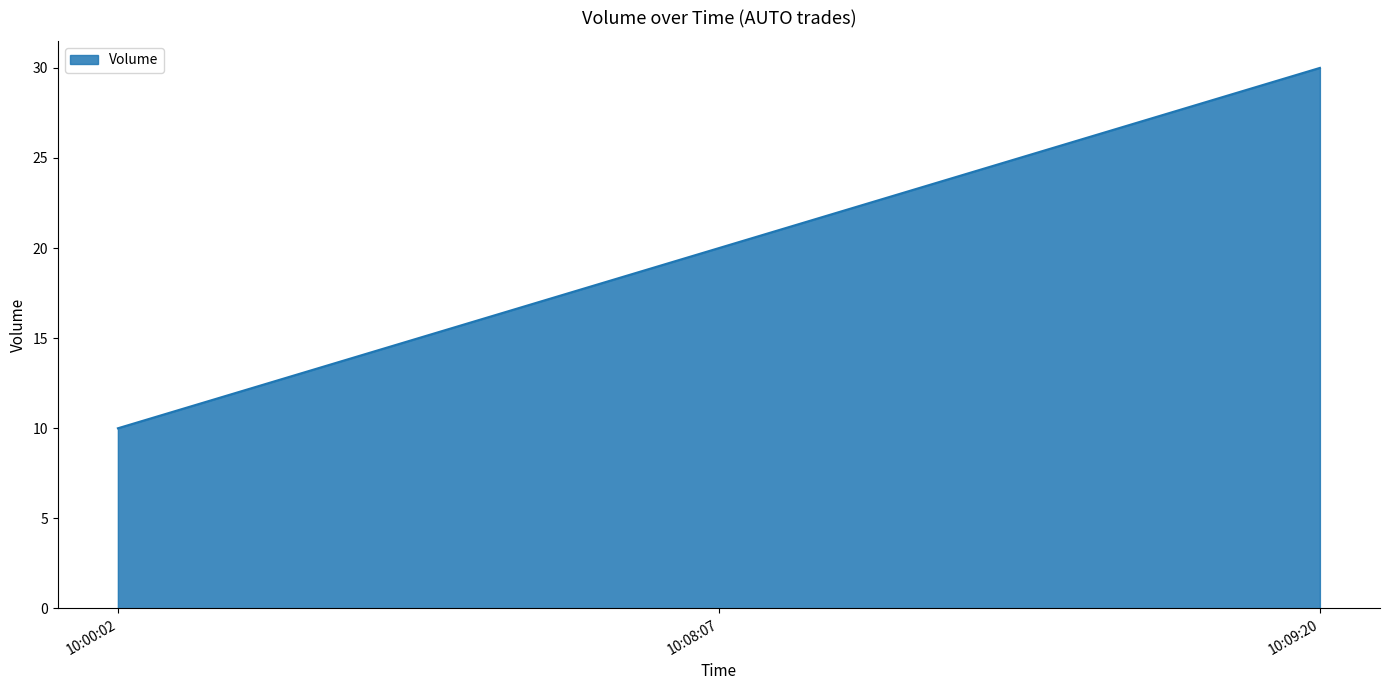

Approximately how many times larger is the value at 10:08:07 compared to 10:00:02?

2.0